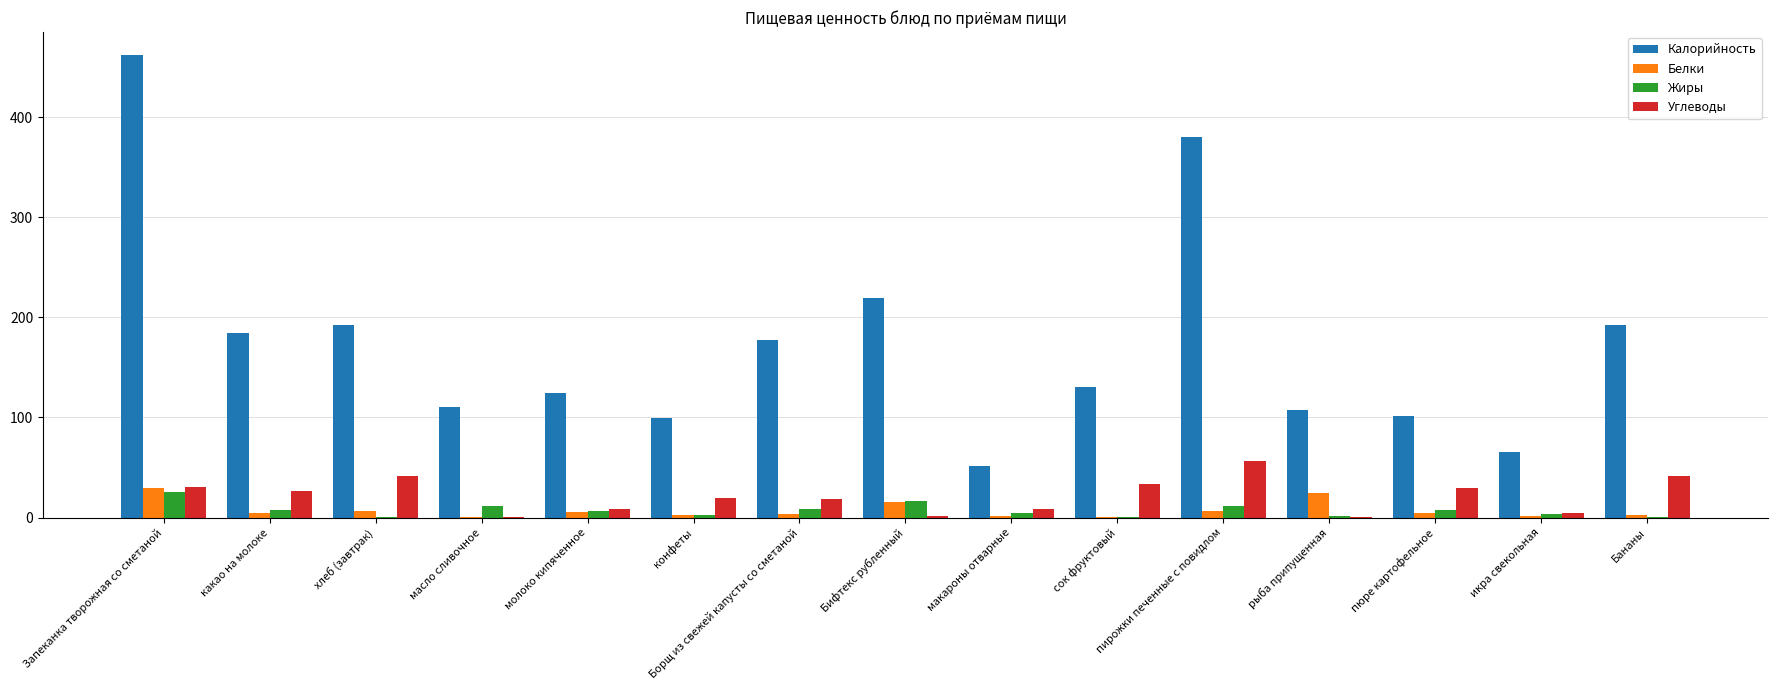

Which series has the widest spread of values?

Калорийность